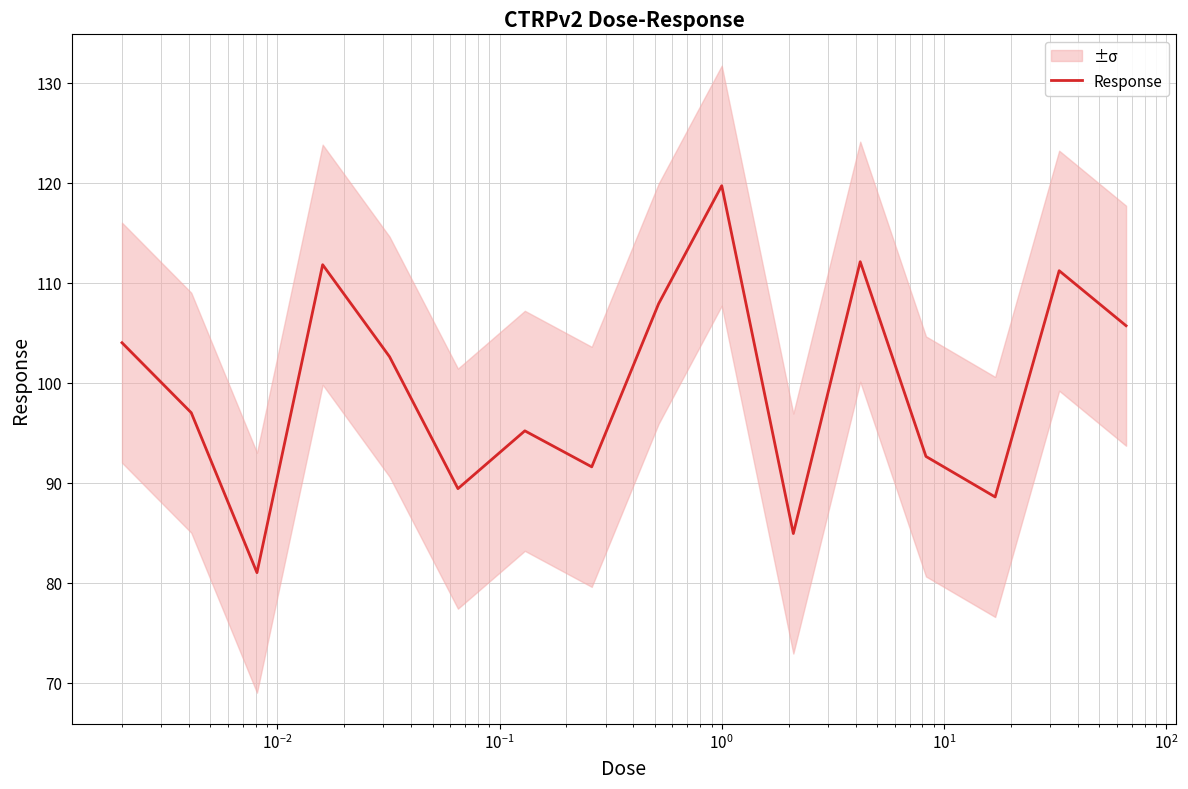

How many lines are shown in the chart?

1